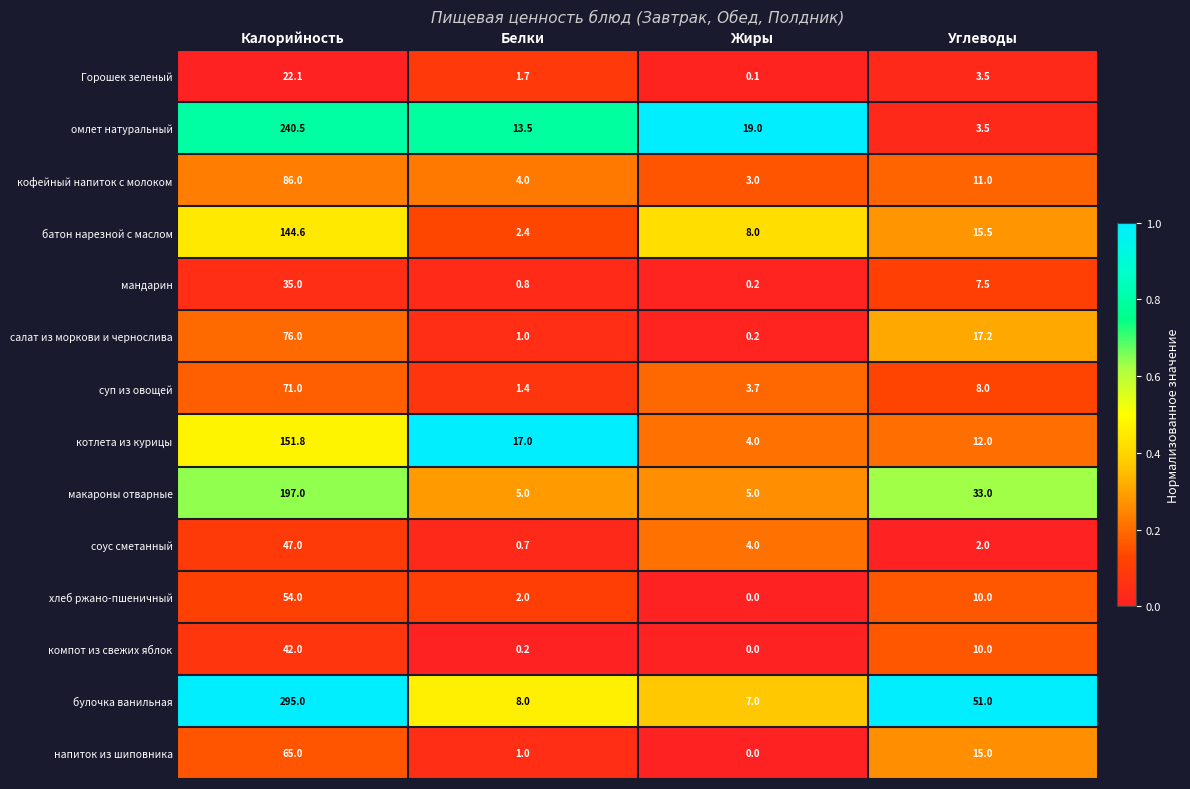

Rank the series at Калорийность from highest to lowest value.

булочка ванильная, омлет натуральный, макароны отварные, котлета из курицы, батон нарезной с маслом, кофейный напиток с молоком, салат из моркови и чернослива, суп из овощей, напиток из шиповника, хлеб ржано-пшеничный, соус сметанный, компот из свежих яблок, мандарин, Горошек зеленый